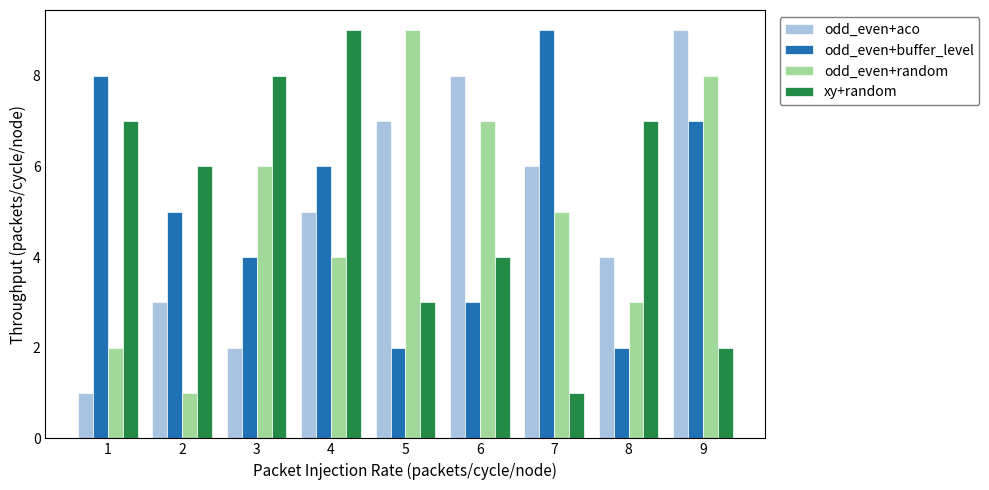

Which series changed the most between 4 and 7?

xy+random